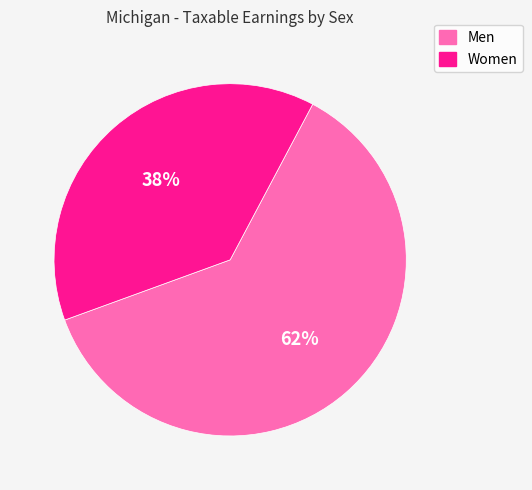

Is it true that Women is 38% of the pie?

True